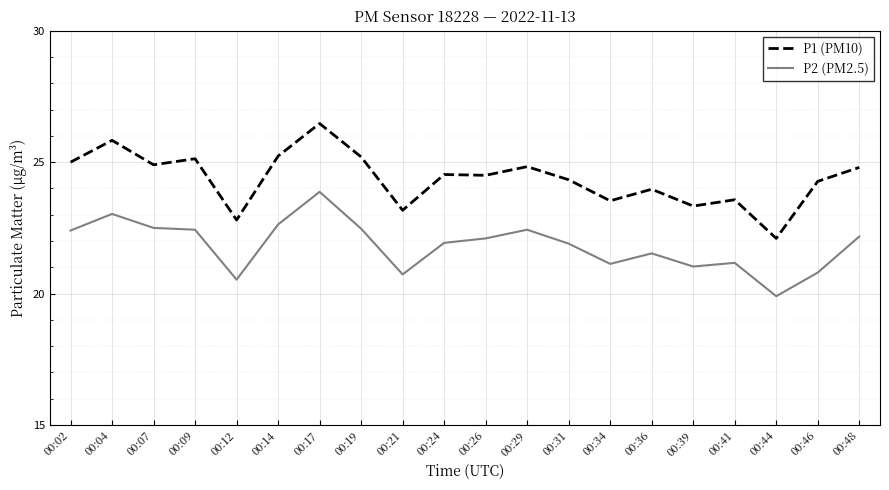

At which category does P2 (PM2.5) reach its first local peak?

00:04